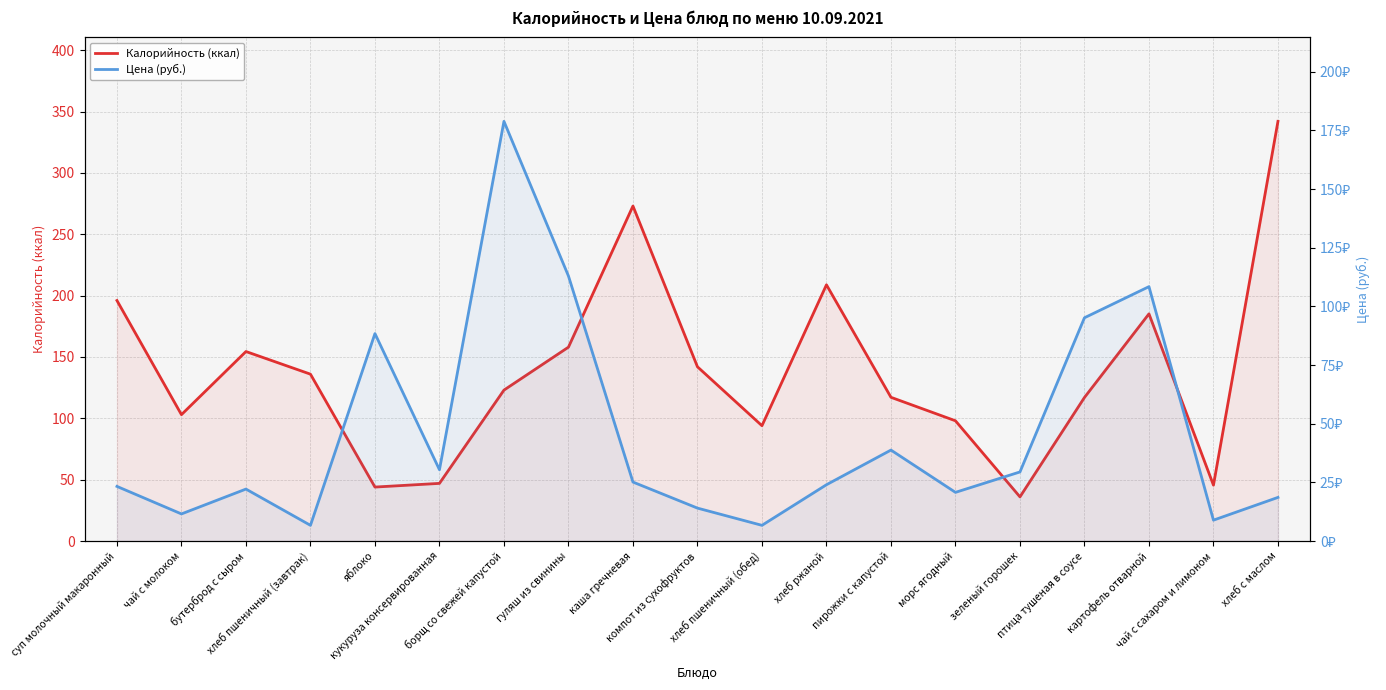

Reading left to right, list all the values displayed in this chart.

Калорийность (ккал): суп молочный макаронный=196.0	чай с молоком=103.0	бутерброд с сыром=154.4	хлеб пшеничный (завтрак)=136.0	яблоко=44.0	кукуруза консервированная=47.0	борщ со свежей капустой=123.0	гуляш из свинины=158.0	каша гречневая=273.0	компот из сухофруктов=142.0	хлеб пшеничный (обед)=94.0	хлеб ржаной=208.8	пирожки с капустой=117.1	морс ягодный=98.0	зеленый горошек=36.0	птица тушеная в соусе=117.0	картофель отварной=185.1	чай с сахаром и лимоном=45.6	хлеб с маслом=342.0
Цена (руб.): суп молочный макаронный=23.3	чай с молоком=11.6	бутерброд с сыром=22.1	хлеб пшеничный (завтрак)=6.7	яблоко=88.4	кукуруза консервированная=30.4	борщ со свежей капустой=178.8	гуляш из свинины=112.9	каша гречневая=25.1	компот из сухофруктов=14.0	хлеб пшеничный (обед)=6.7	хлеб ржаной=24.0	пирожки с капустой=38.8	морс ягодный=20.8	зеленый горошек=29.4	птица тушеная в соусе=95.1	картофель отварной=108.4	чай с сахаром и лимоном=8.9	хлеб с маслом=18.6